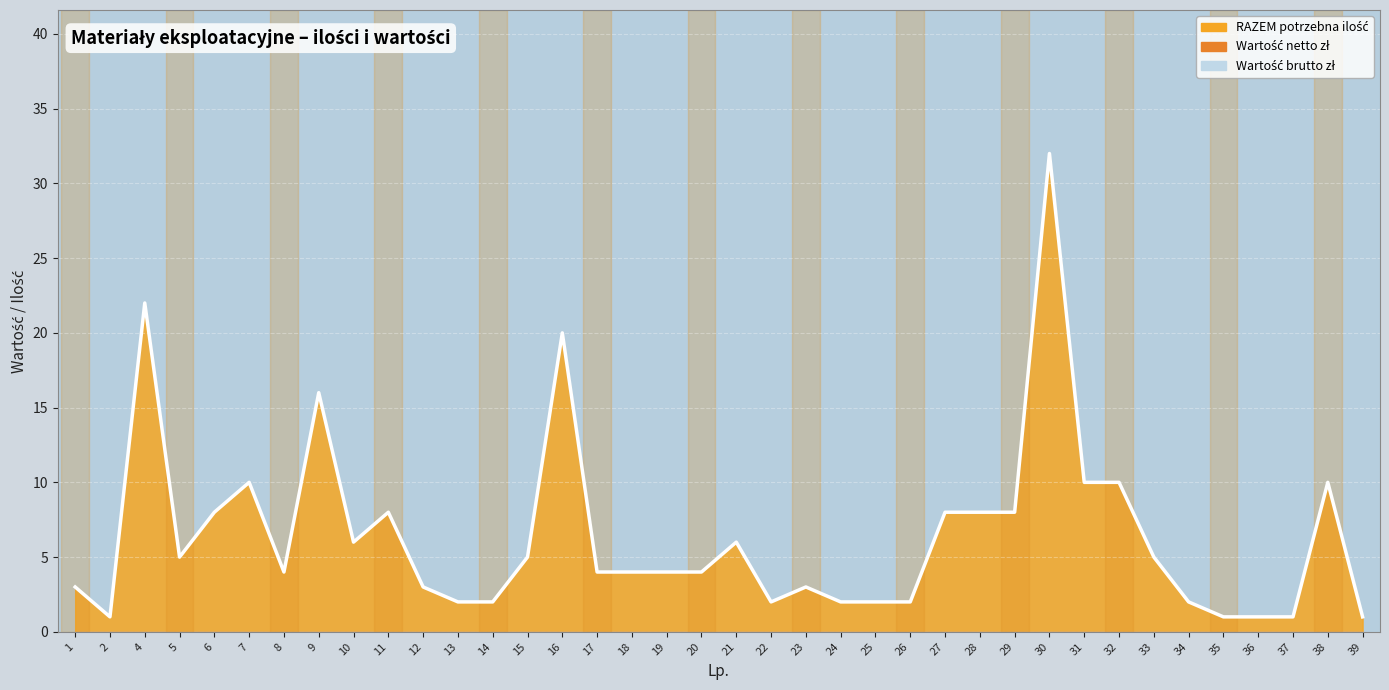

At 25, list the series in order from largest to smallest.

RAZEM potrzebna ilość, Wartość brutto zł, Wartość netto zł